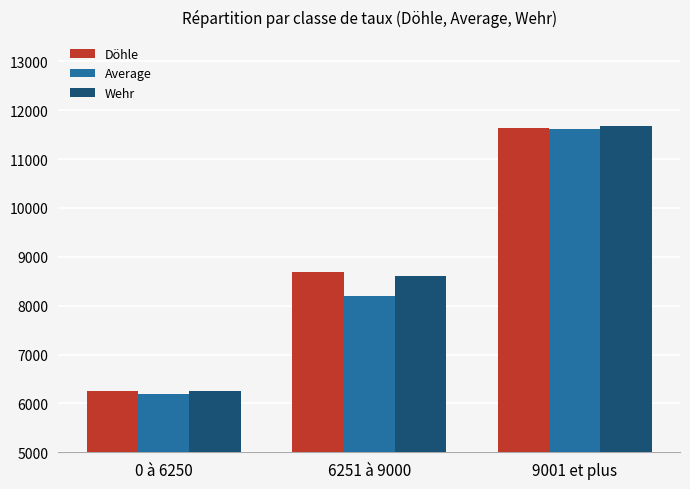

Which series has the largest range (max minus min)?

Wehr